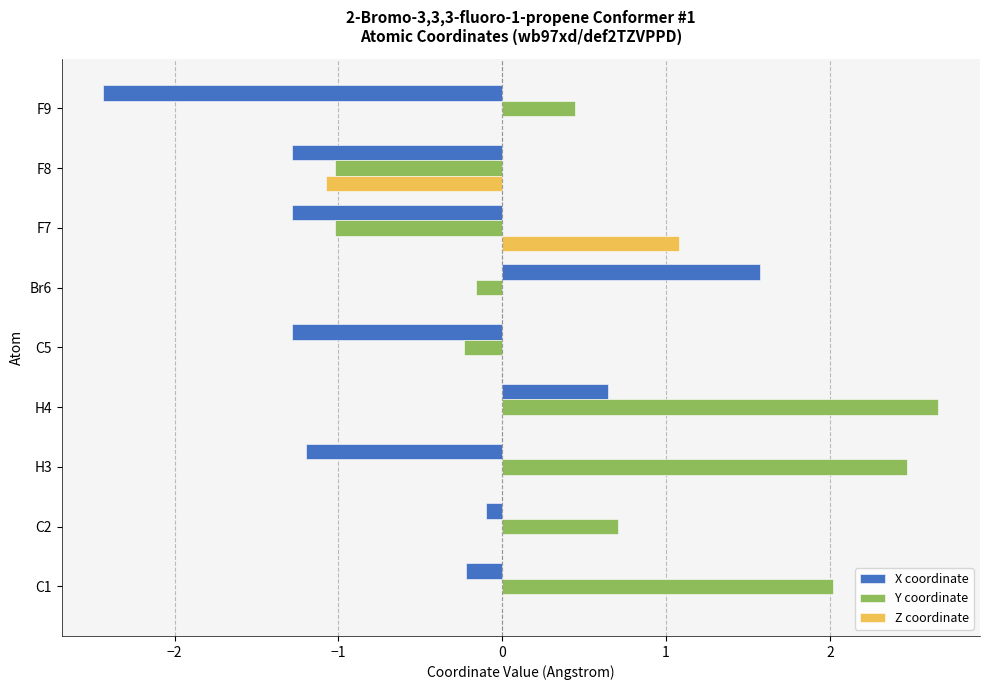

How many categories are shown in the chart?

9